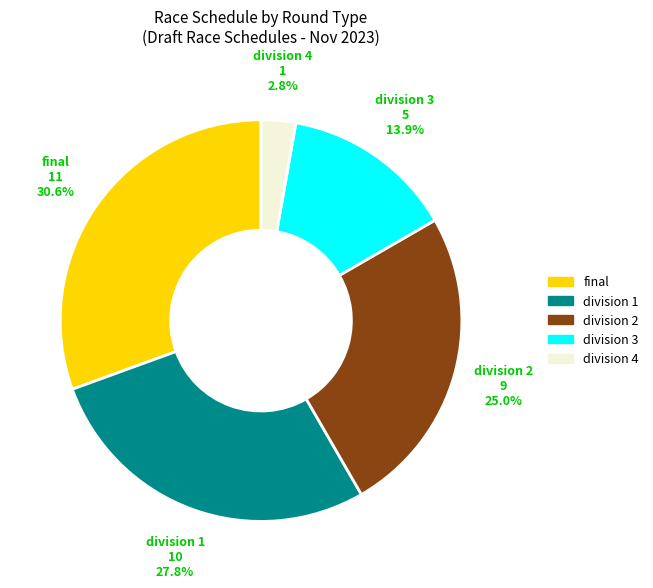

True or false: final accounts for 9% of the total.

False